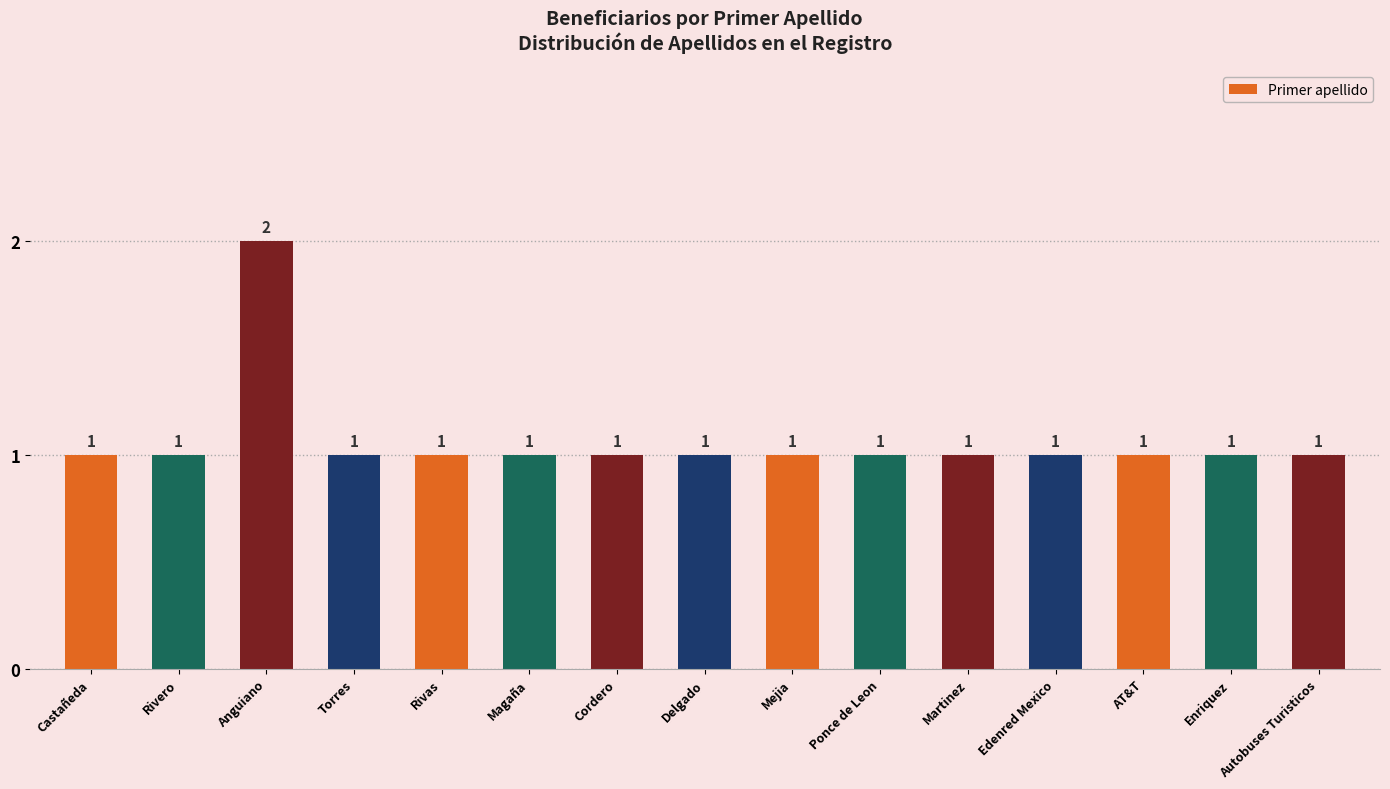

What is the minimum value shown in the chart?

1